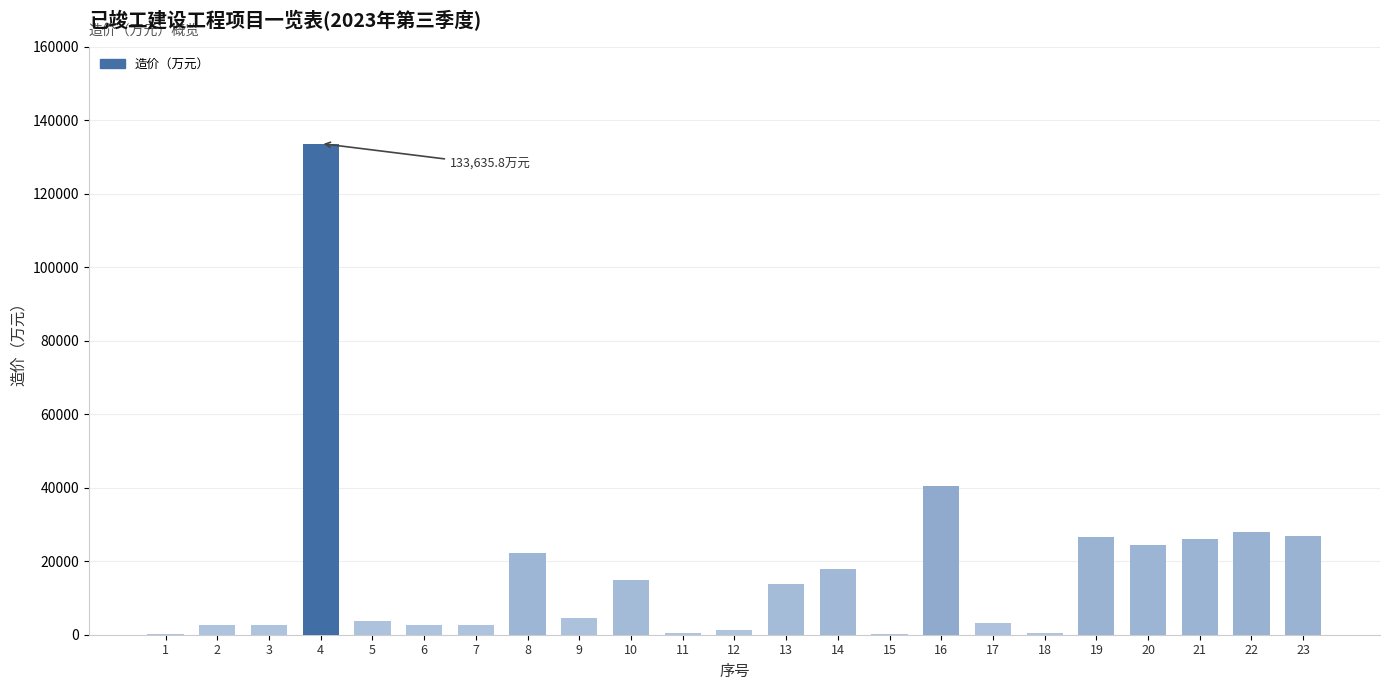

What is the ratio of the value at 12 to the value at 9?

0.3